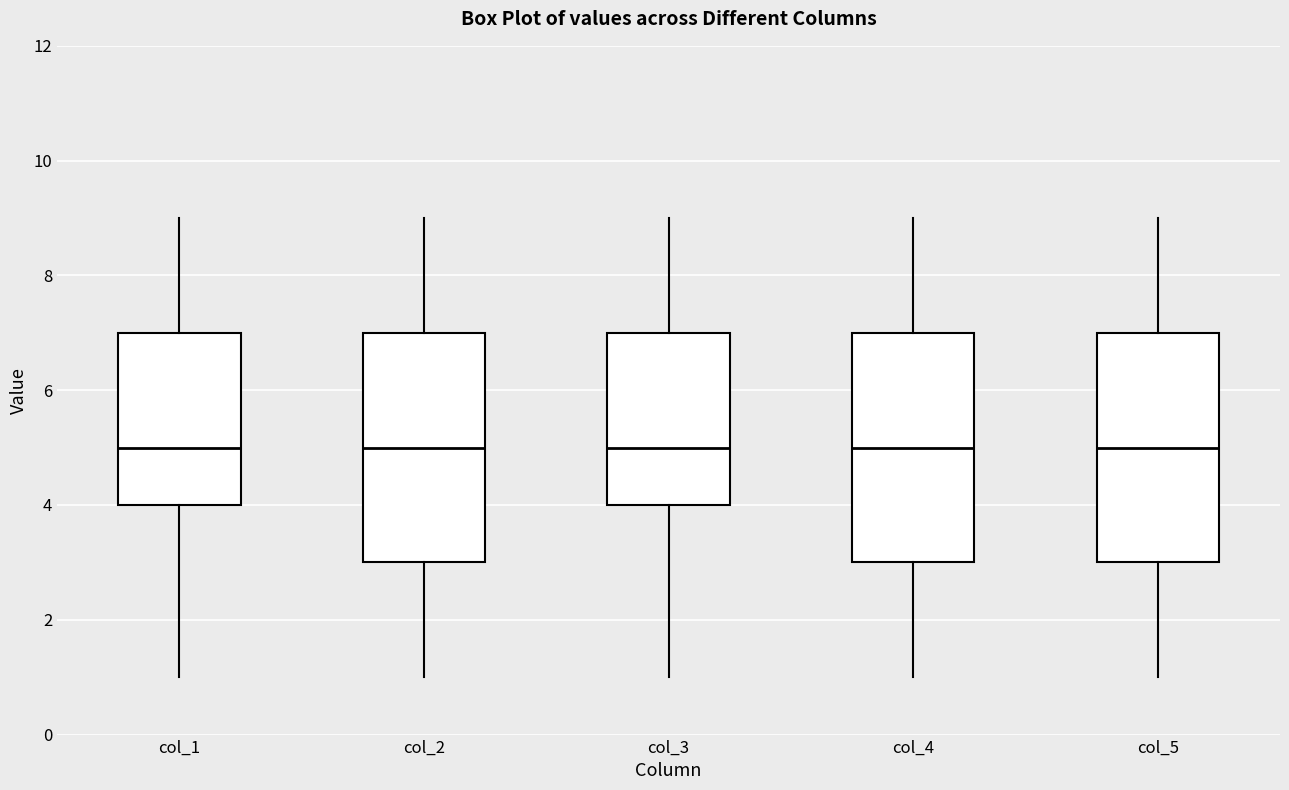

Where is the lower edge of the box for col_1 on the y-axis? The values are not printed on the chart, so give them approximately, as read against the axis.

4